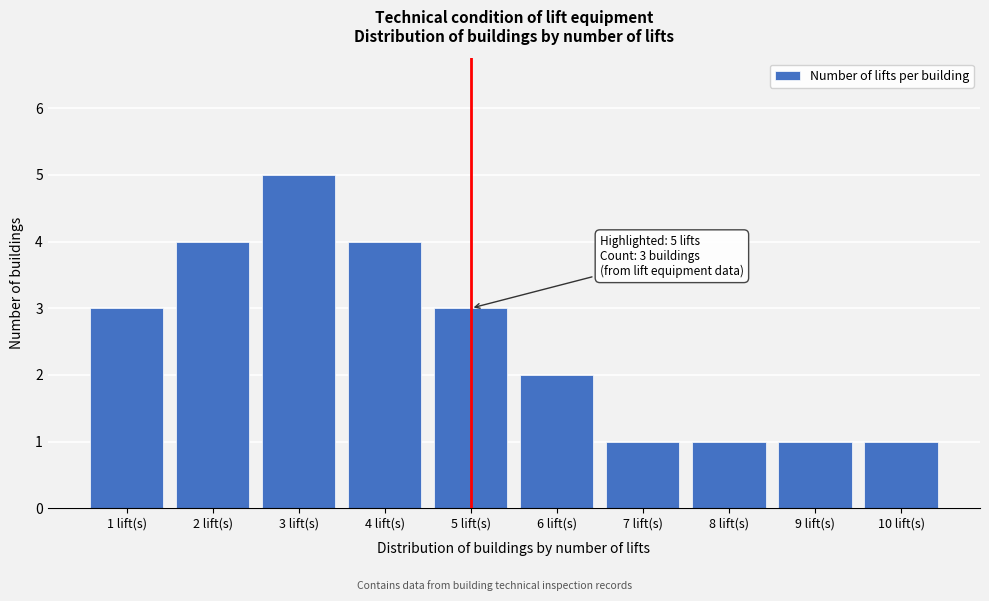

Reading left to right, what are all the values shown in this chart?

1 lift(s)=3	2 lift(s)=4	3 lift(s)=5	4 lift(s)=4	5 lift(s)=3	6 lift(s)=2	7 lift(s)=1	8 lift(s)=1	9 lift(s)=1	10 lift(s)=1